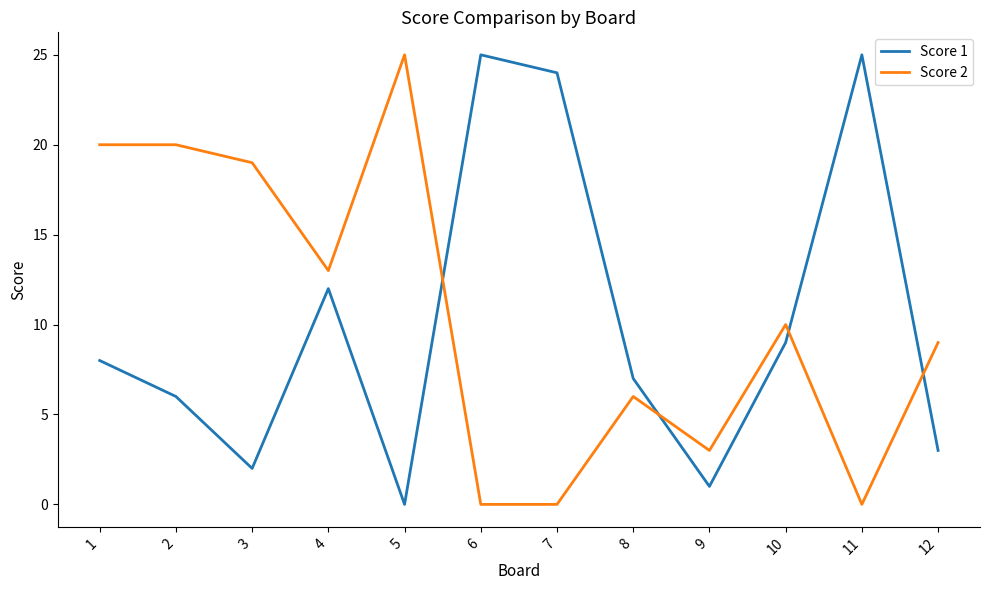

What are all the series names shown in the legend?

Score 1, Score 2